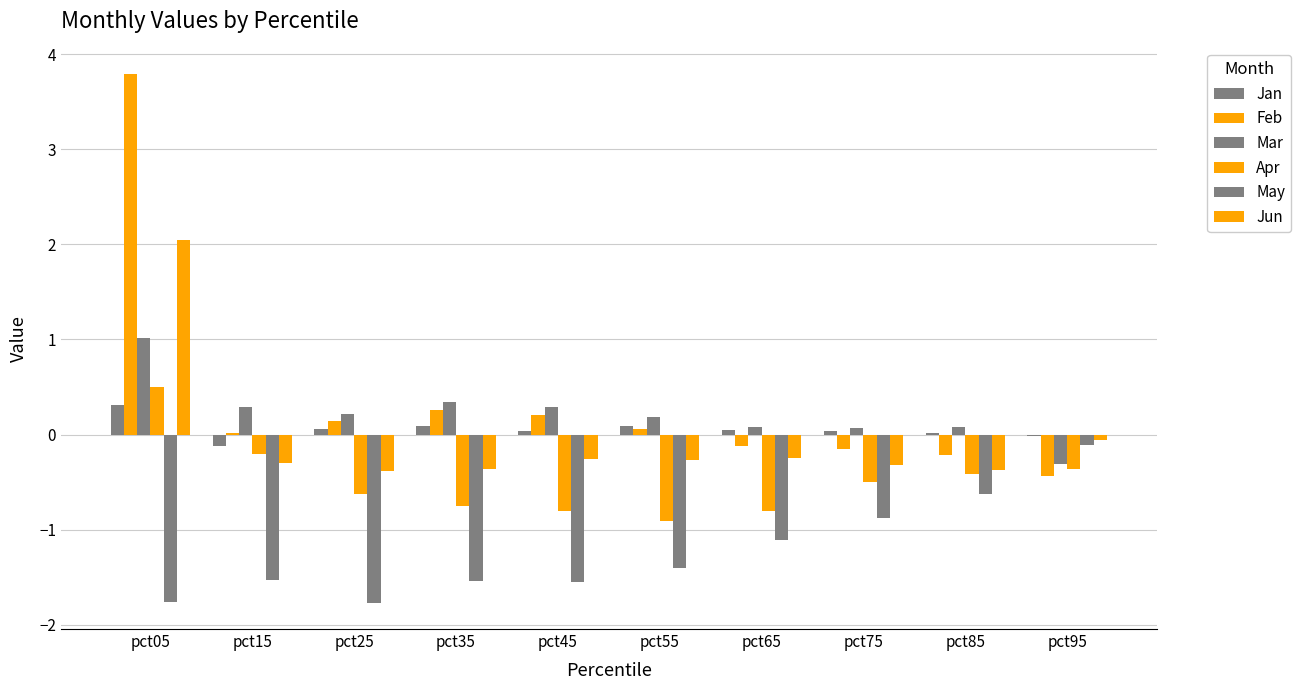

How many values in the Jun series exceed 0?

1